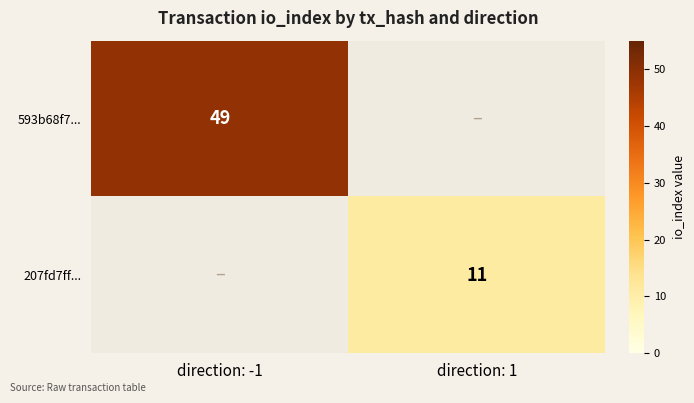

True or false: 207fd7ff... has a value of 17 at direction: 1.

False